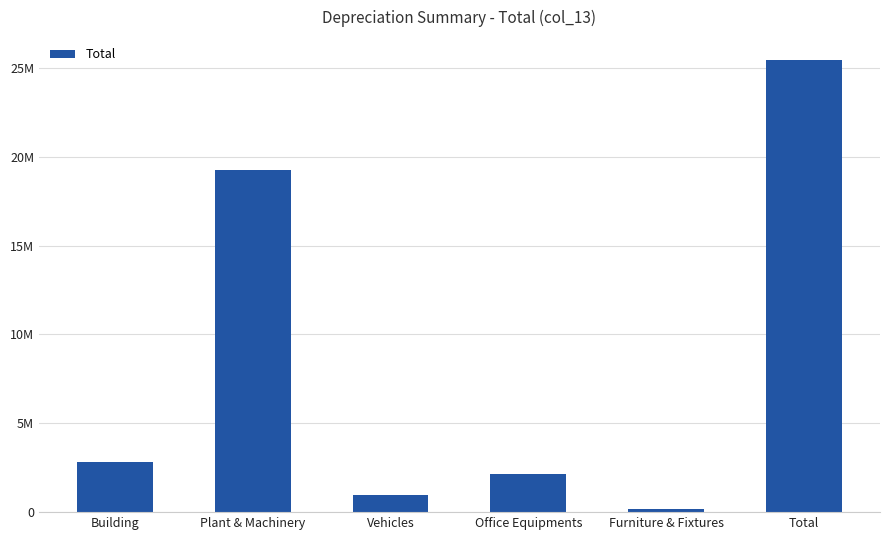

Between Building and Plant & Machinery, which is larger?

Plant & Machinery